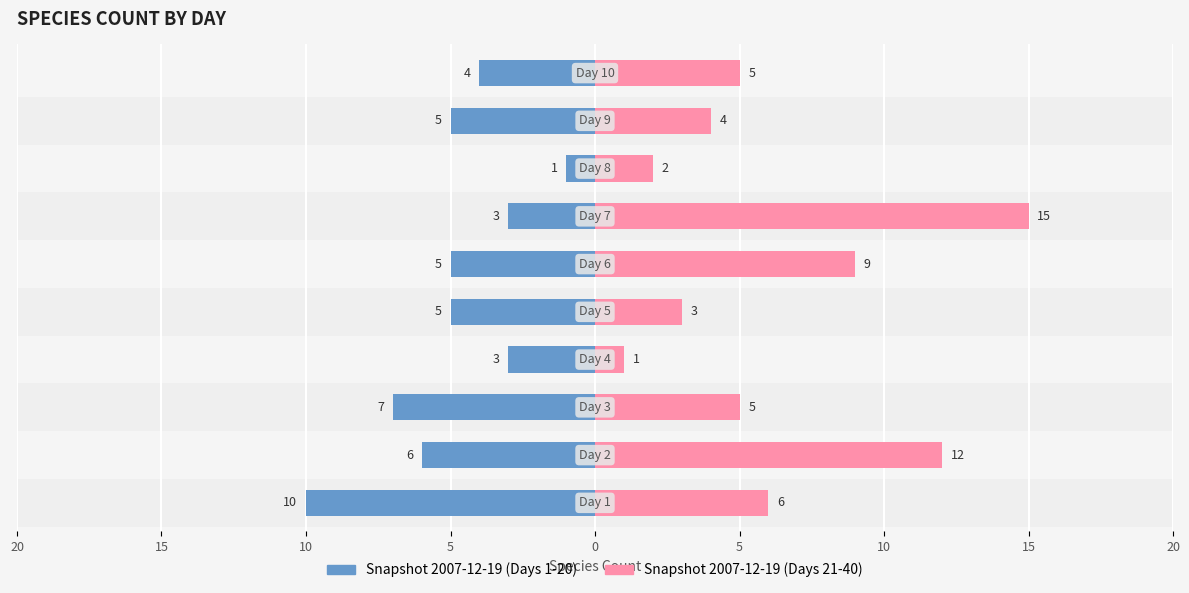

What is the average value of the Snapshot 2007-12-19 (Days 21-40) series?

6